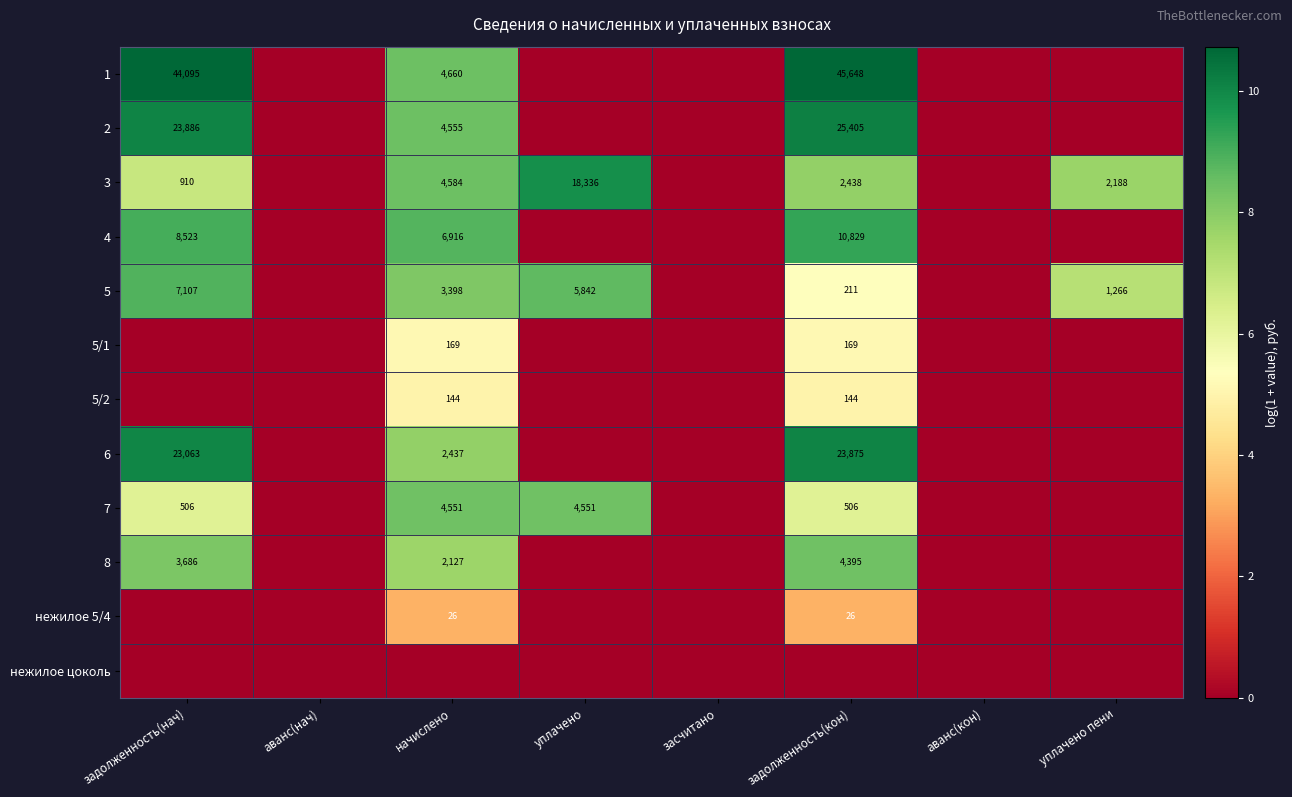

Is it true that 5 equals 66 at задолженность(кон)?

False